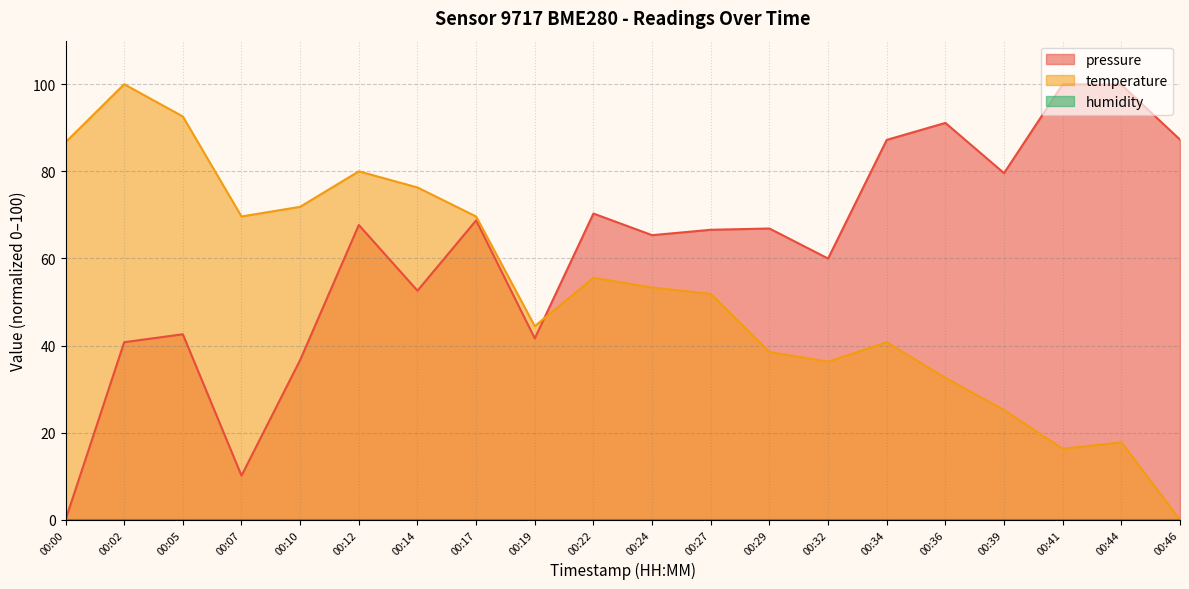

Is it true that temperature equals 0.0 at 00:46?

True